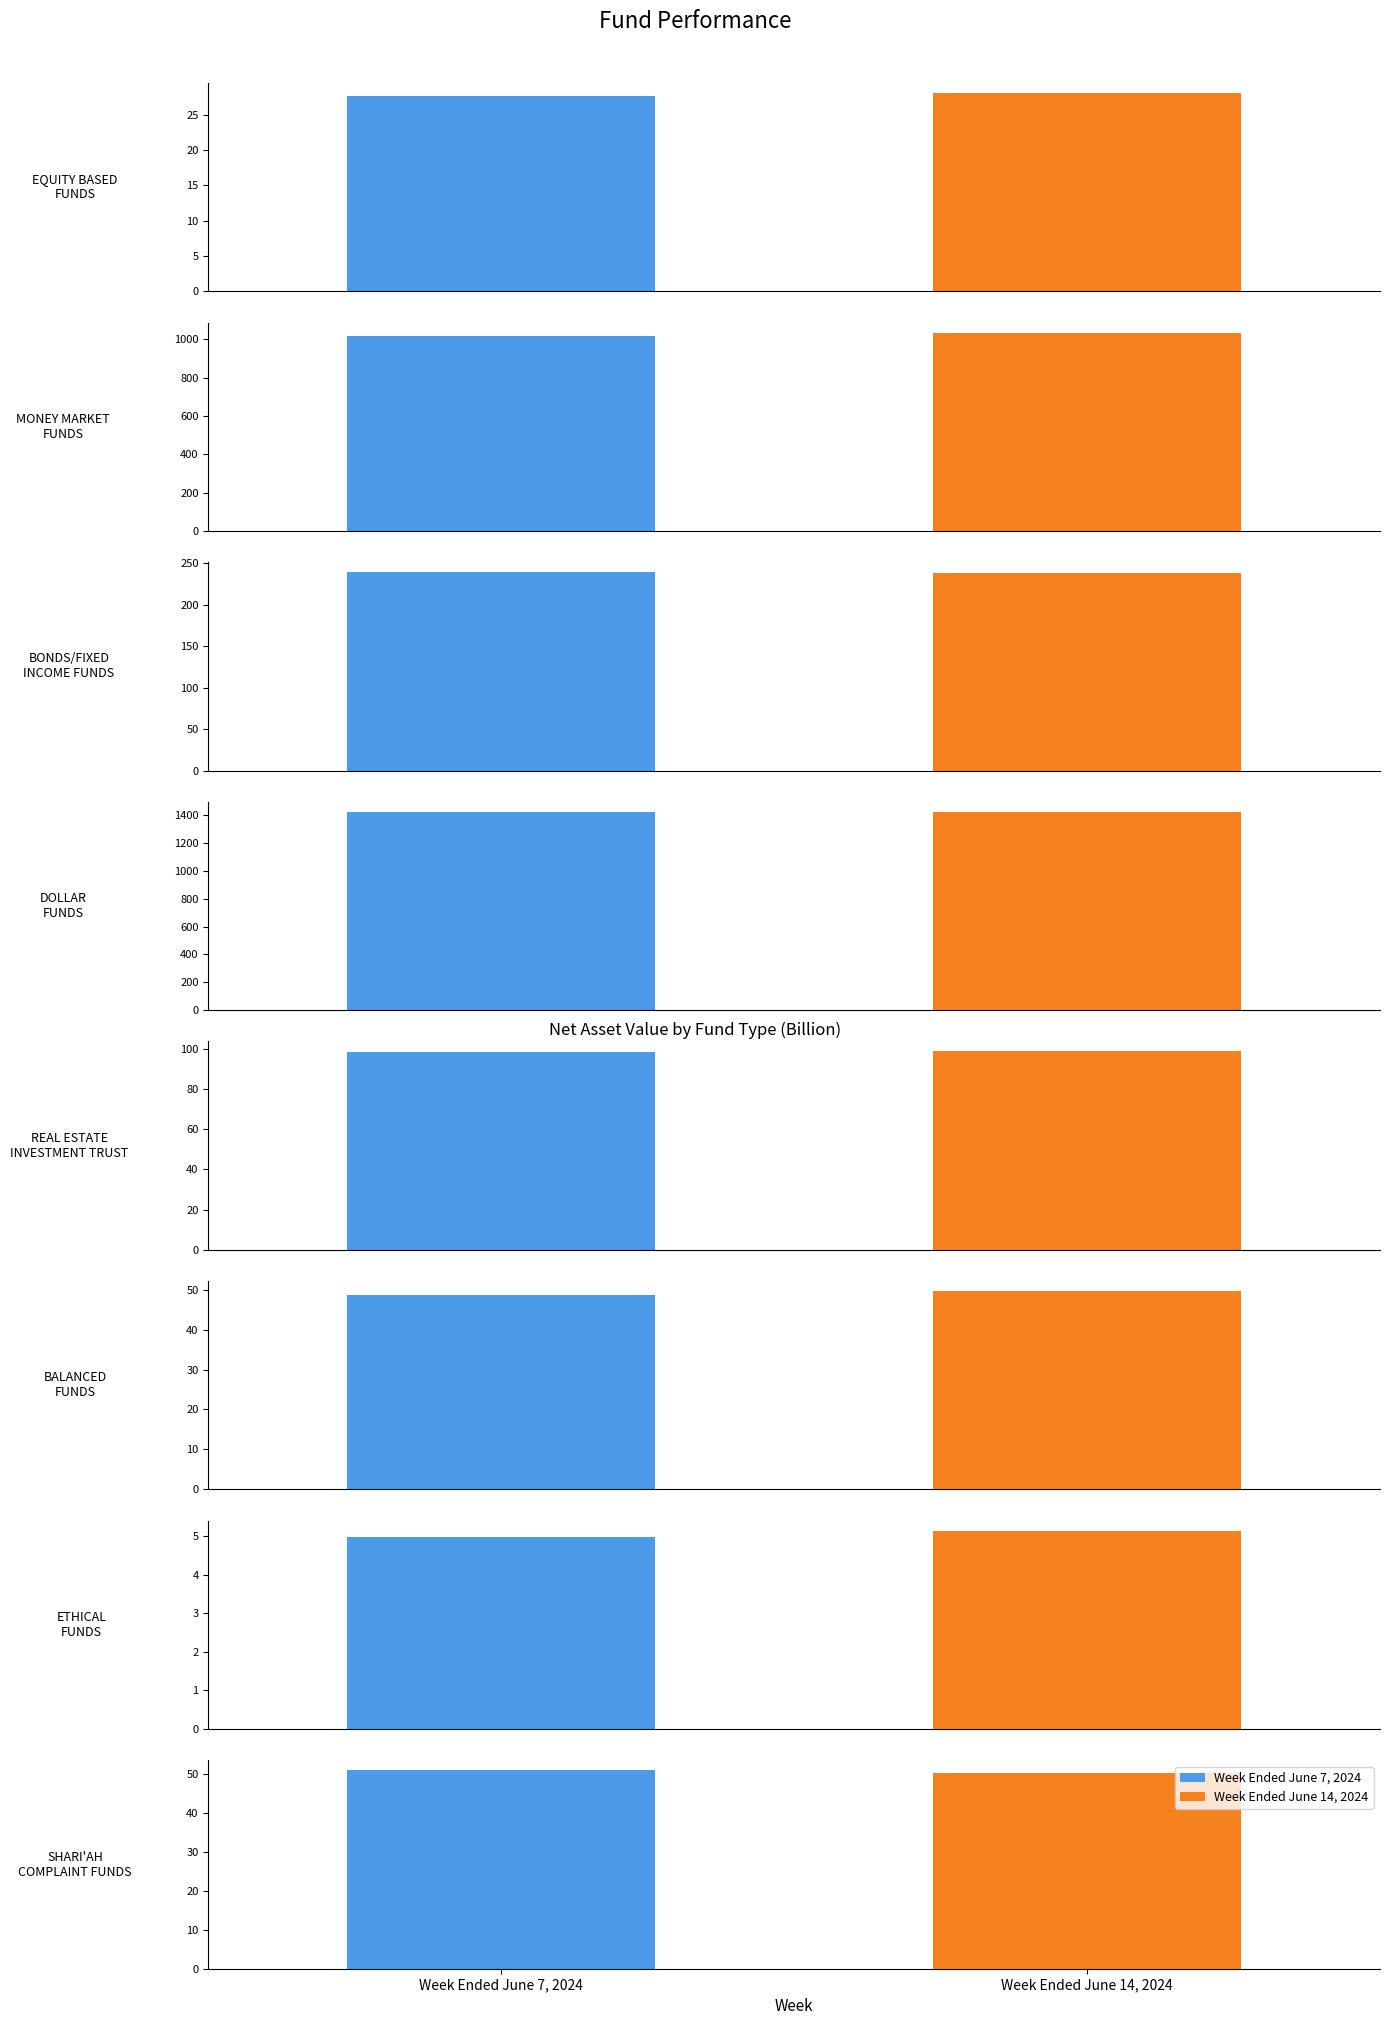

What is the difference between the highest and lowest values at SHARI'AH
COMPLAINT FUNDS?

0.7